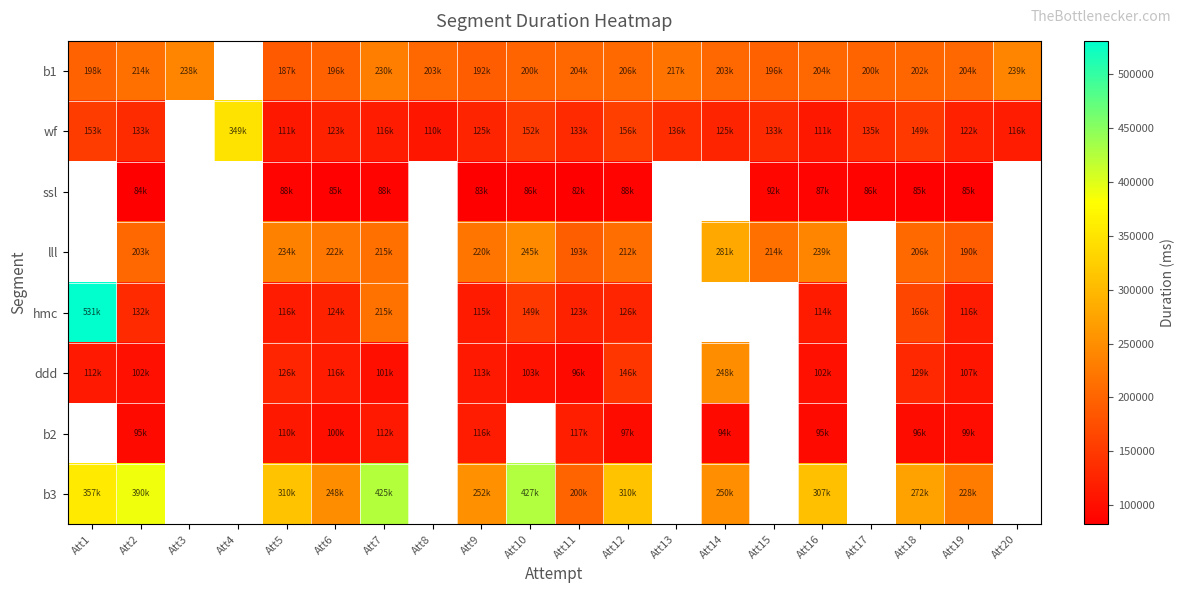

Where does the b2 series first go above 110716?

Att7